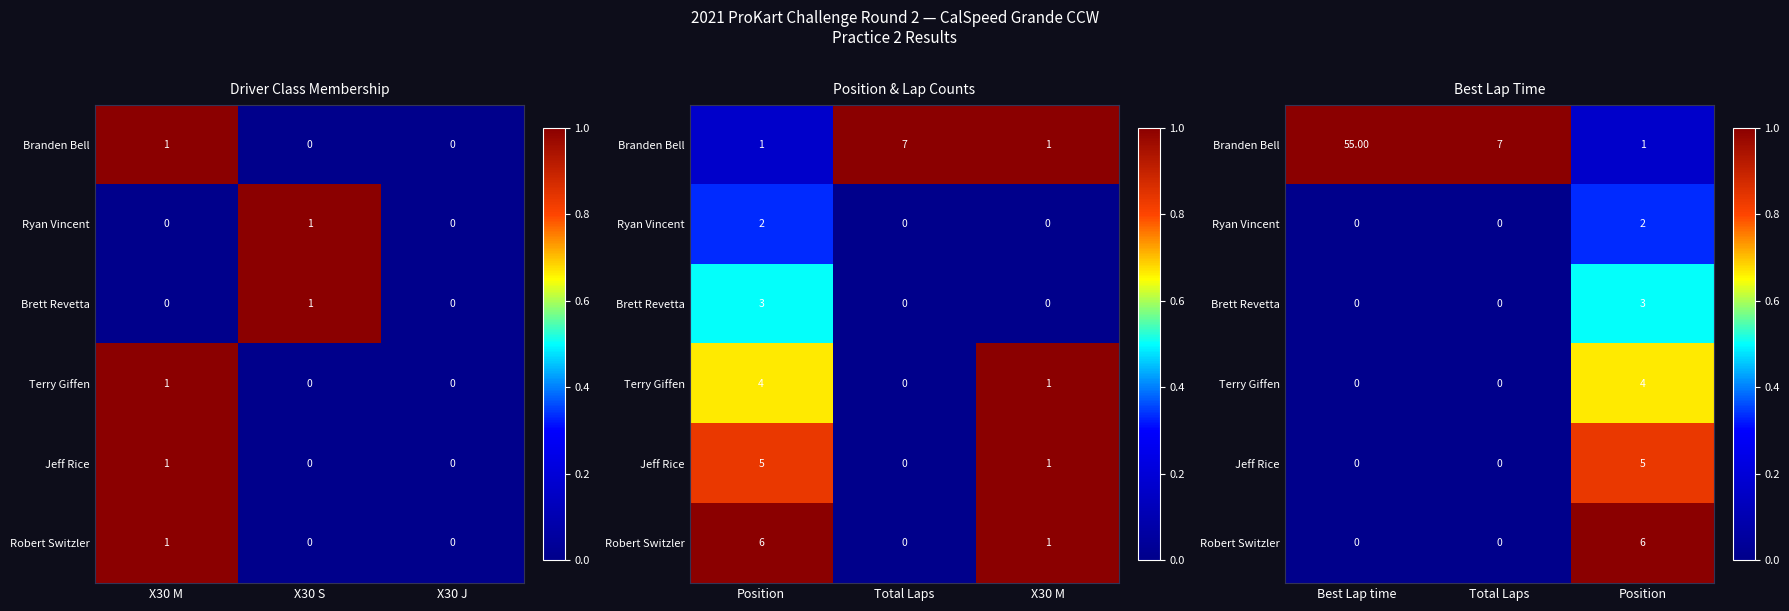

How many data points does each series have?

3